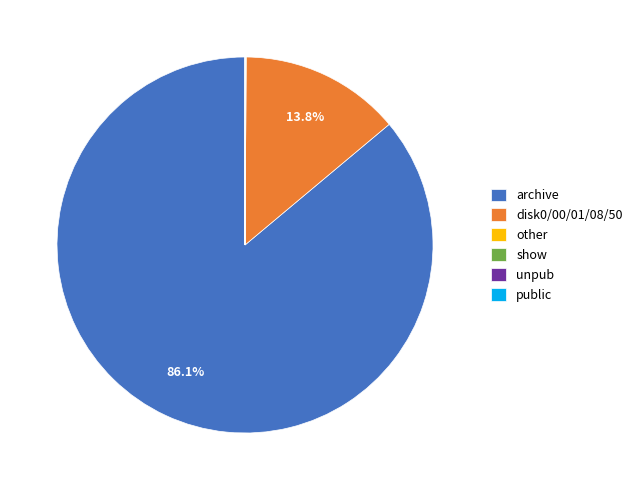

To the nearest percent, what percentage of the pie is disk0/00/01/08/50?

14%